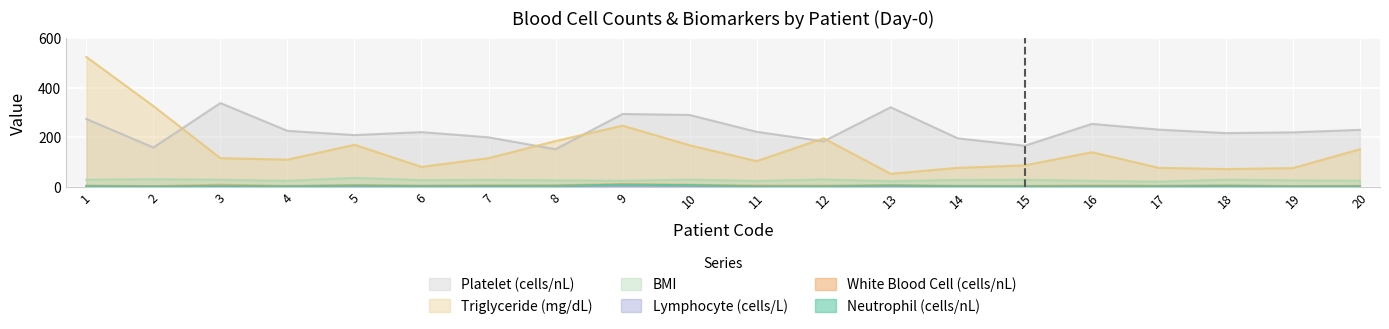

Reading left to right, what are all the values shown in this chart?

Neutrophil (cells/nL): 1=3.3	2=1.6	3=4.4	4=2.5	5=5.0	6=3.3	7=3.9	8=4.3	9=9.1	10=7.1	11=2.4	12=2.5	13=5.5	14=3.0	15=2.3	16=2.6	17=2.8	18=4.2	19=1.8	20=2.4
White Blood Cell (cells/nL): 1=5.6	2=3.3	3=8.8	4=4.4	5=7.8	6=5.7	7=6.8	8=6.6	9=12.0	10=8.8	11=5.6	12=5.2	13=7.8	14=4.7	15=4.0	16=5.8	17=5.1	18=6.7	19=3.7	20=4.5
Lymphocyte (cells/L): 1=1.7	2=1.1	3=3.7	4=1.5	5=2.3	6=1.9	7=1.9	8=1.5	9=2.3	10=1.3	11=2.5	12=2.1	13=1.6	14=1.2	15=1.3	16=2.3	17=1.7	18=1.9	19=1.5	20=1.4
Platelet (cells/nL): 1=274.0	2=159.0	3=338.0	4=226.0	5=209.0	6=221.0	7=200.0	8=152.0	9=294.0	10=290.0	11=222.0	12=184.0	13=321.0	14=196.0	15=166.0	16=254.0	17=231.0	18=217.0	19=220.0	20=230.0
Triglyceride (mg/dL): 1=524.0	2=326.0	3=116.0	4=110.0	5=170.0	6=81.0	7=116.0	8=185.0	9=247.0	10=168.0	11=104.0	12=196.0	13=53.0	14=77.0	15=87.0	16=140.0	17=77.0	18=72.0	19=76.0	20=152.0
BMI: 1=29.1	2=31.1	3=29.0	4=24.6	5=36.5	6=27.5	7=28.7	8=26.7	9=24.9	10=29.5	11=24.2	12=30.1	13=23.4	14=28.3	15=29.0	16=24.6	17=21.5	18=29.3	19=26.6	20=24.9